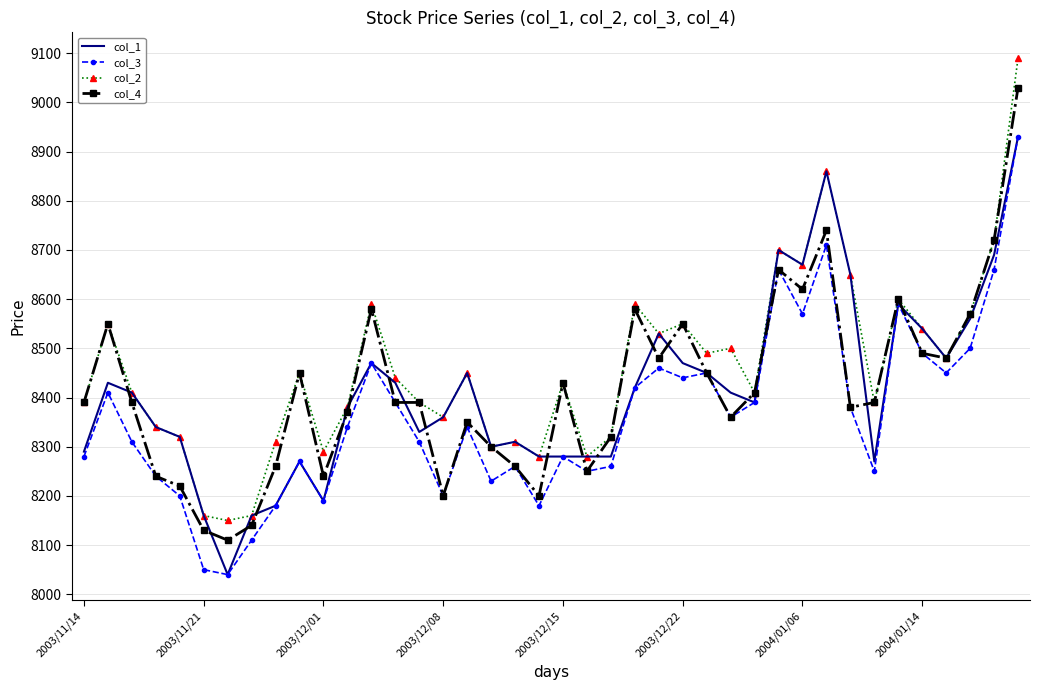

What is the lowest value of the col_3 series?

8040